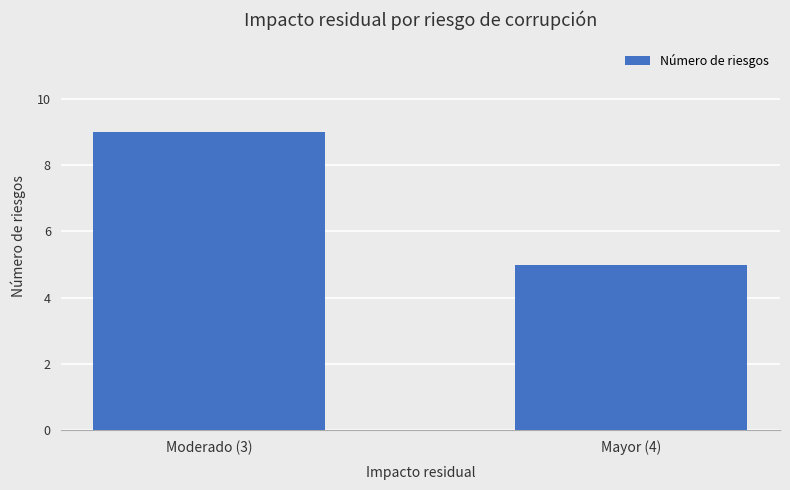

List the labels in order of value, largest first.

Moderado (3), Mayor (4)